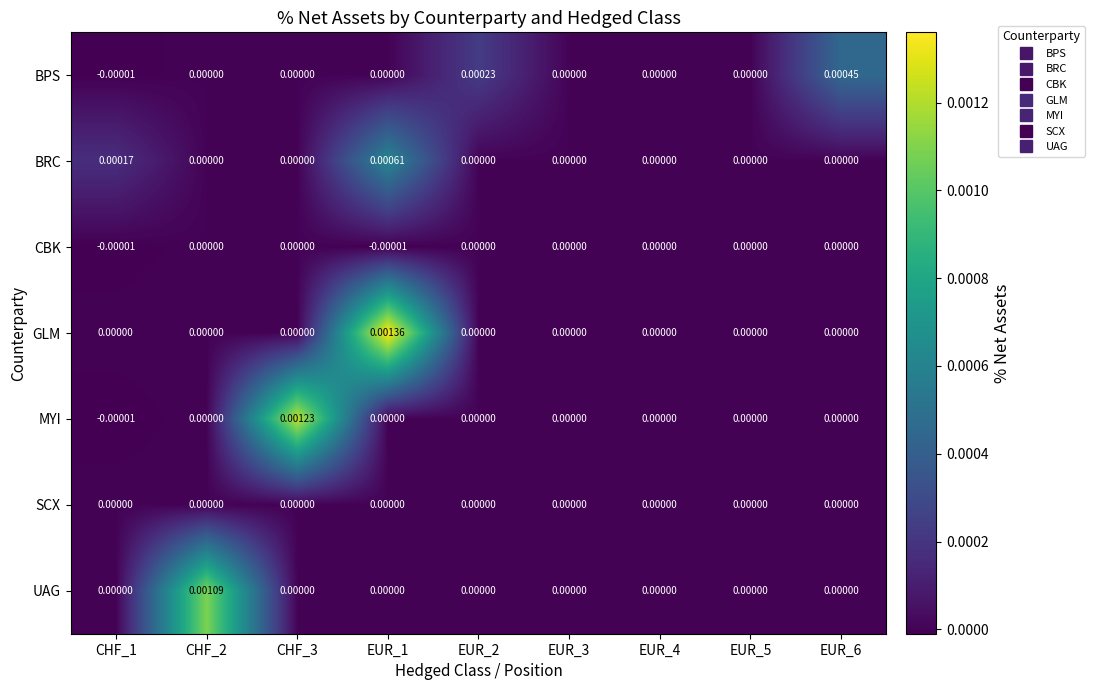

At which category is the sum across all series the highest?

EUR_1